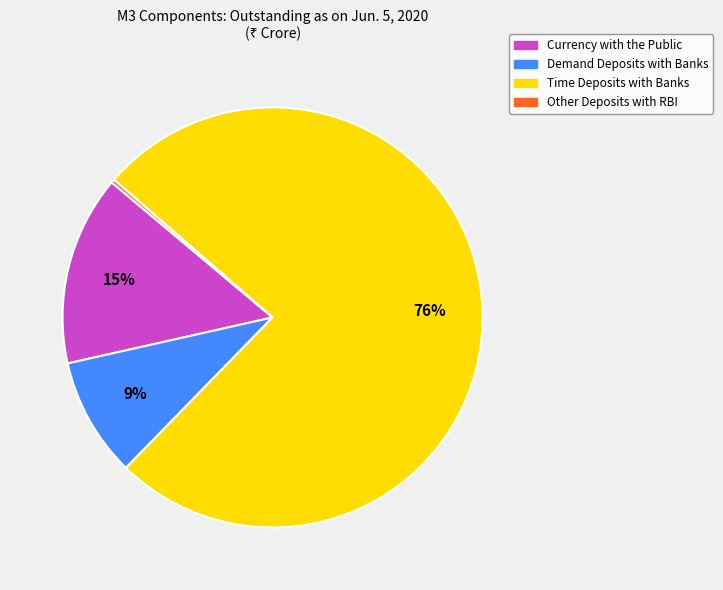

Which slice is the largest?

Time Deposits with Banks